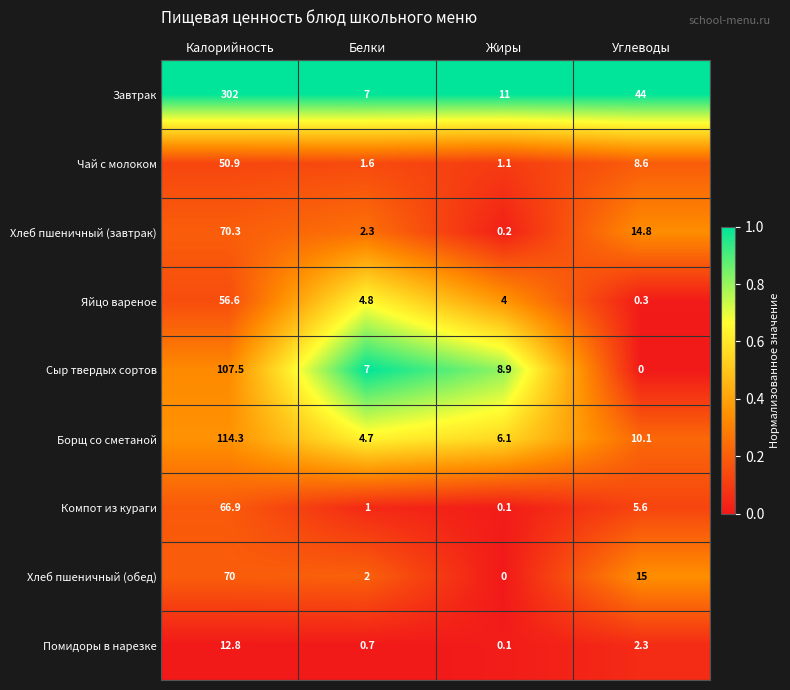

At which label does Яйцо вареное reach its peak?

Калорийность